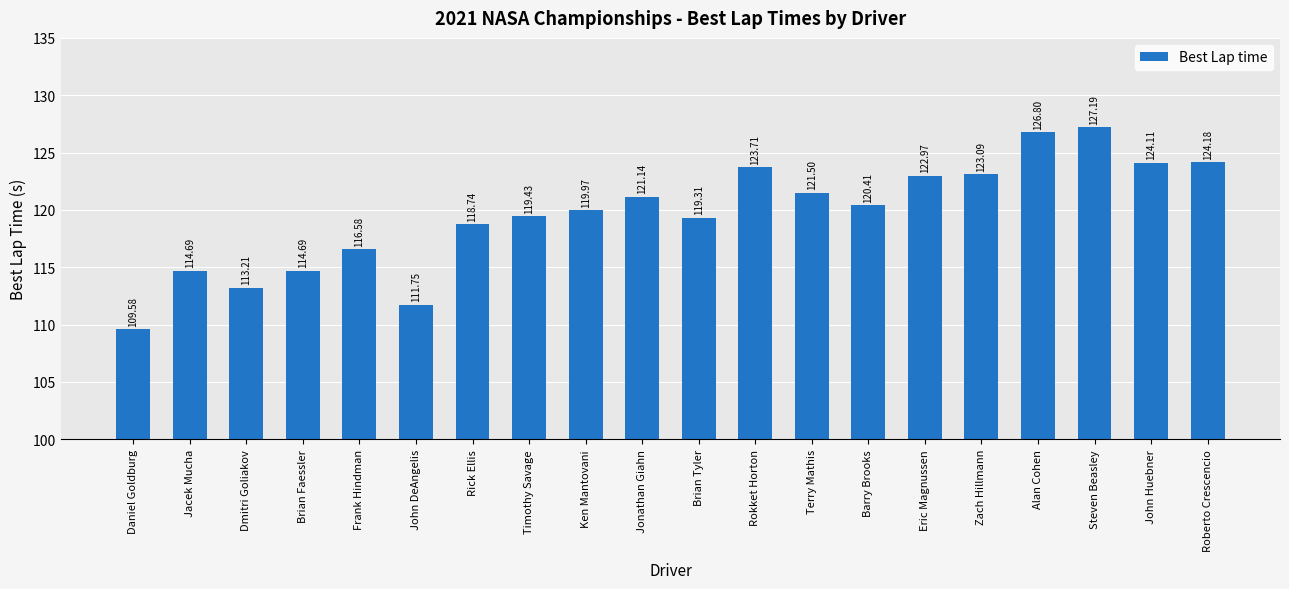

Does the chart contain stacked bars?

No